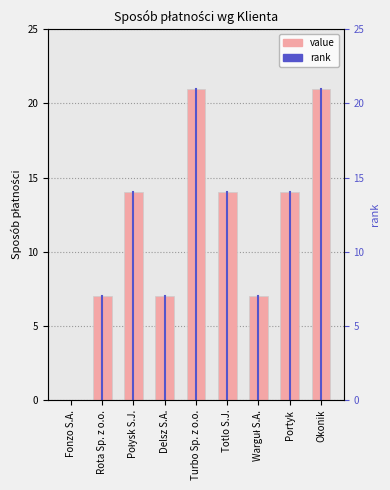

Rank the categories by value from highest to lowest.

Turbo Sp. z o.o., Okonik, Połysk S.J., Totlo S.J., Portyk, Rota Sp. z o.o., Delsz S.A., Warguł S.A., Fonzo S.A.